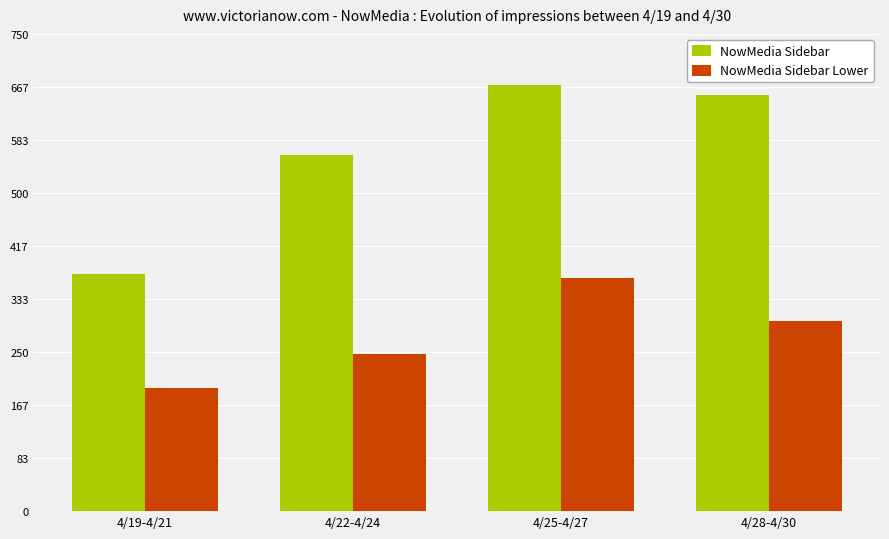

At how many categories does at least one series exceed 548?

3